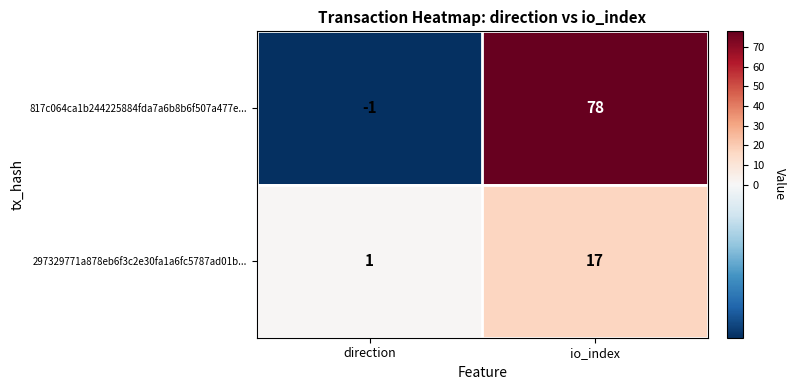

Rank the series by their maximum value, from lowest to highest.

297329771a878eb6f3c2e30fa1a6fc5787ad01b..., 817c064ca1b244225884fda7a6b8b6f507a477e...